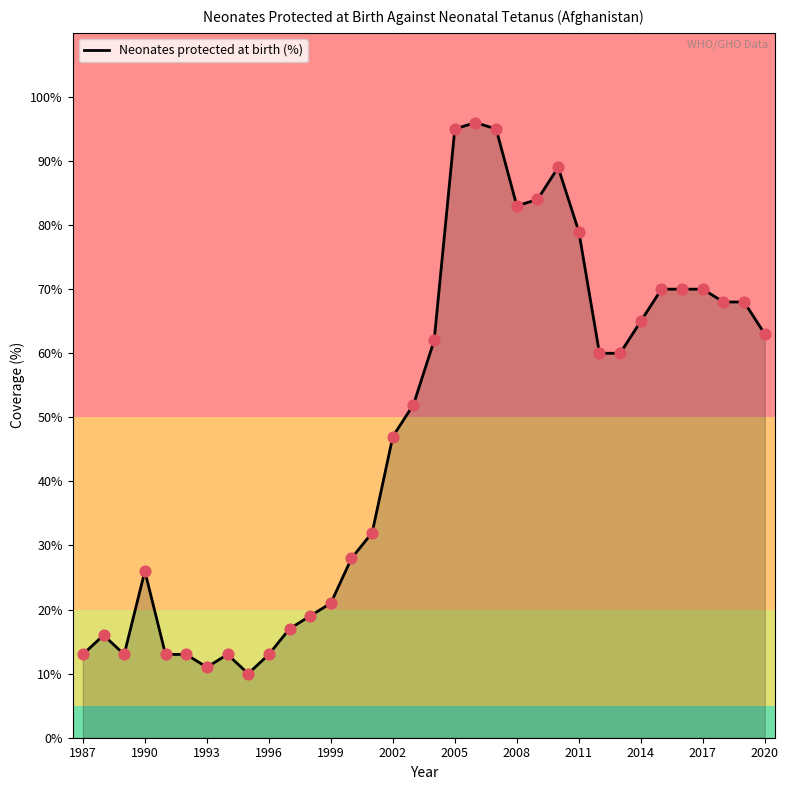

What is the minimum value shown in the chart?

10